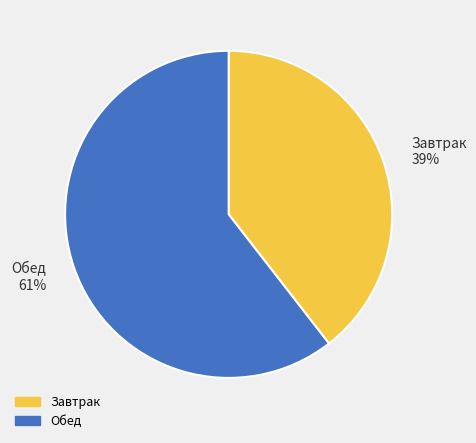

The Обед slice represents 61% of the pie. True or false?

True